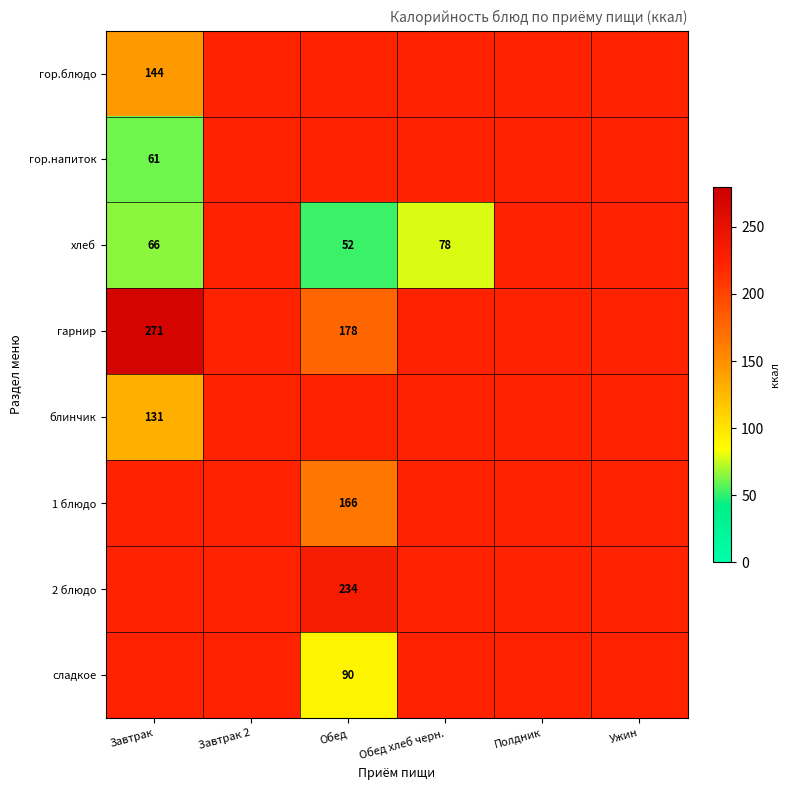

The 2 блюдо series shows 234 at Обед. True or false?

True